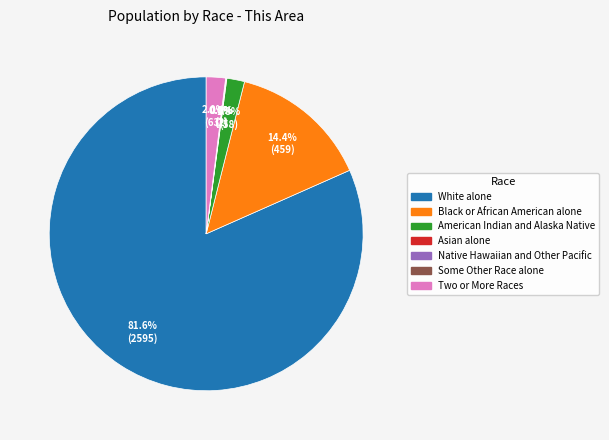

How much of the chart is everything except Black or African American alone?

85.6%